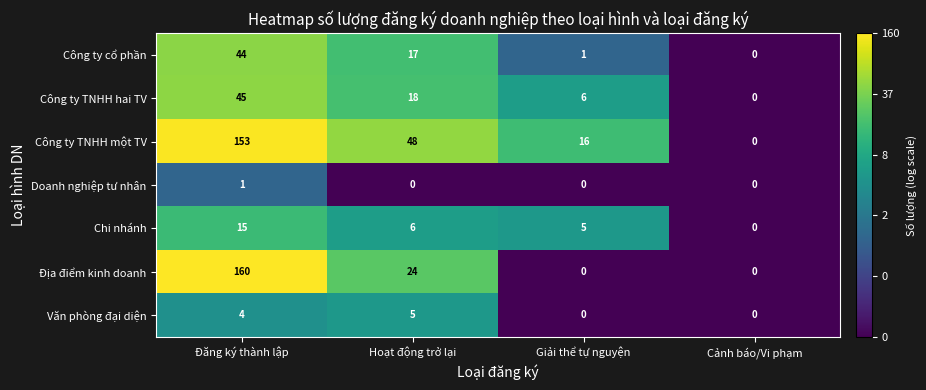

Which category has the highest value in the Công ty TNHH hai TV series?

Đăng ký thành lập